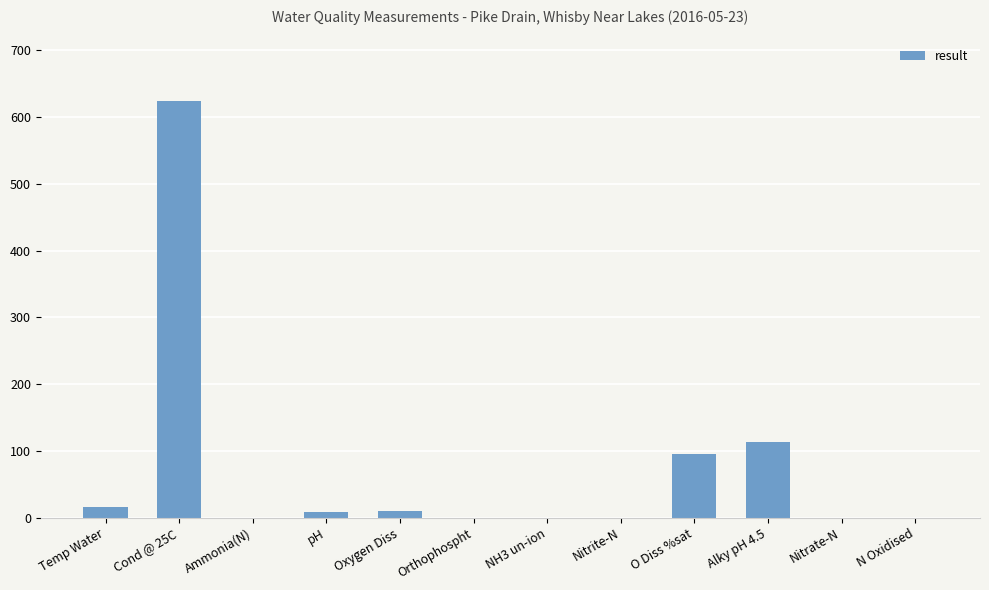

How many distinct data groups are displayed?

1